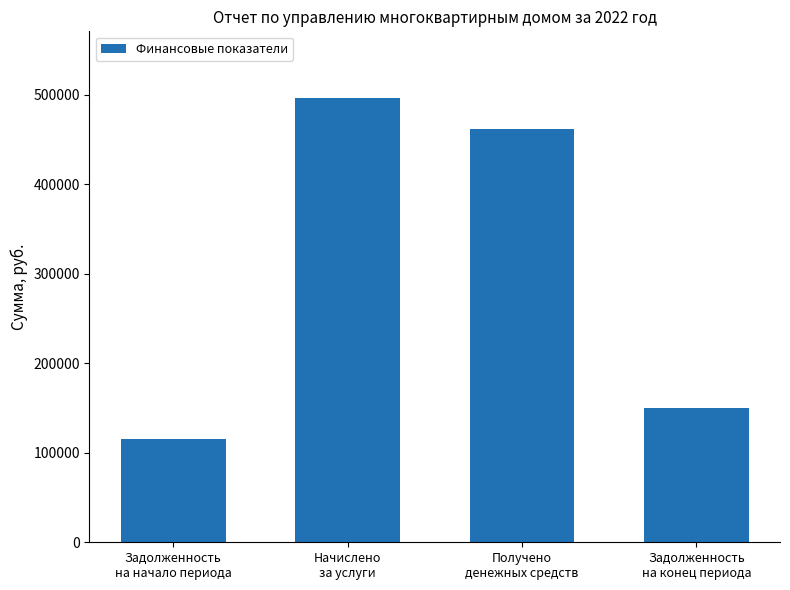

Count the number of values greater than 461697.

2